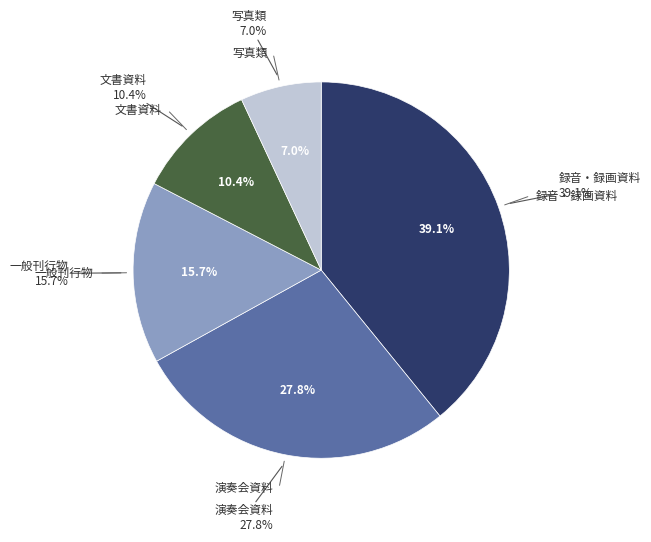

To the nearest percent, what is the difference between the largest and smallest slice percentages?

32%